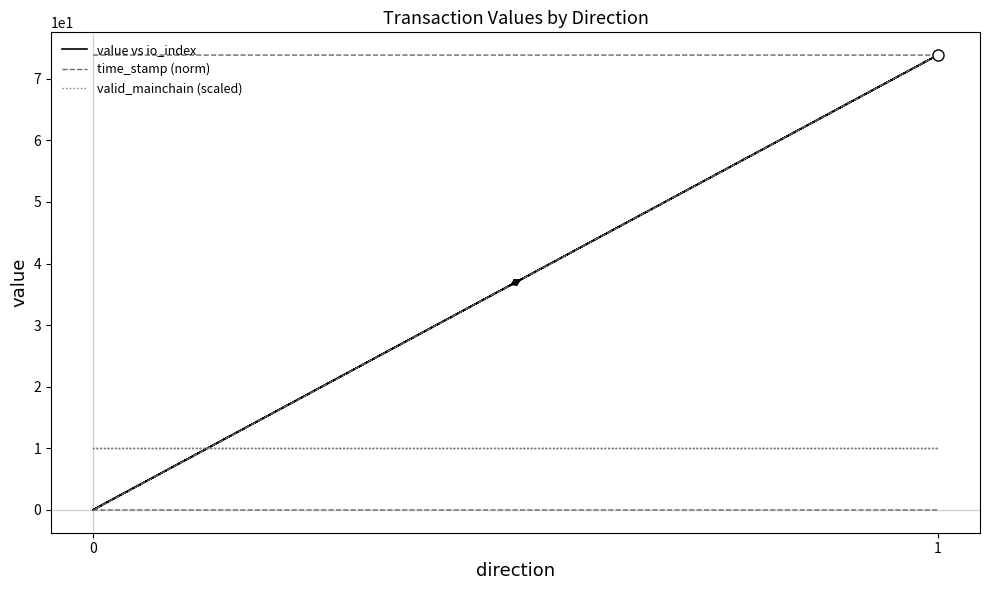

What is the total value across all series at 1?

157.6